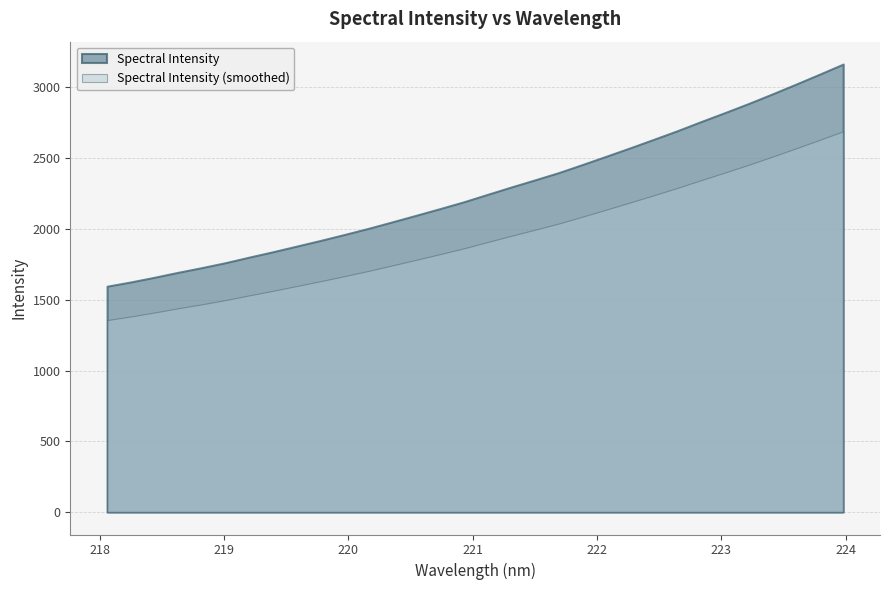

The value at 220.3533 is 1136.6. True or false?

False